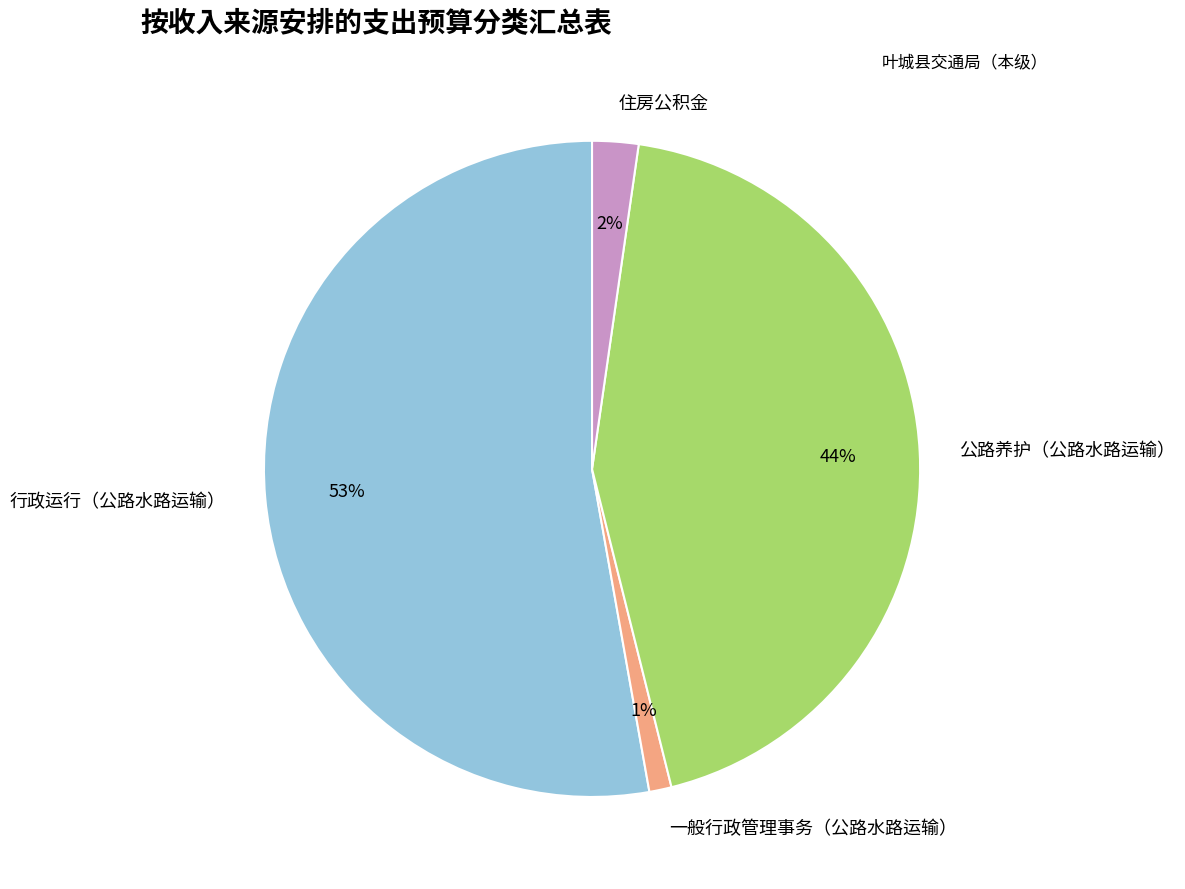

Combined, do 一般行政管理事务（公路水路运输） and 行政运行（公路水路运输） account for over 50%?

Yes